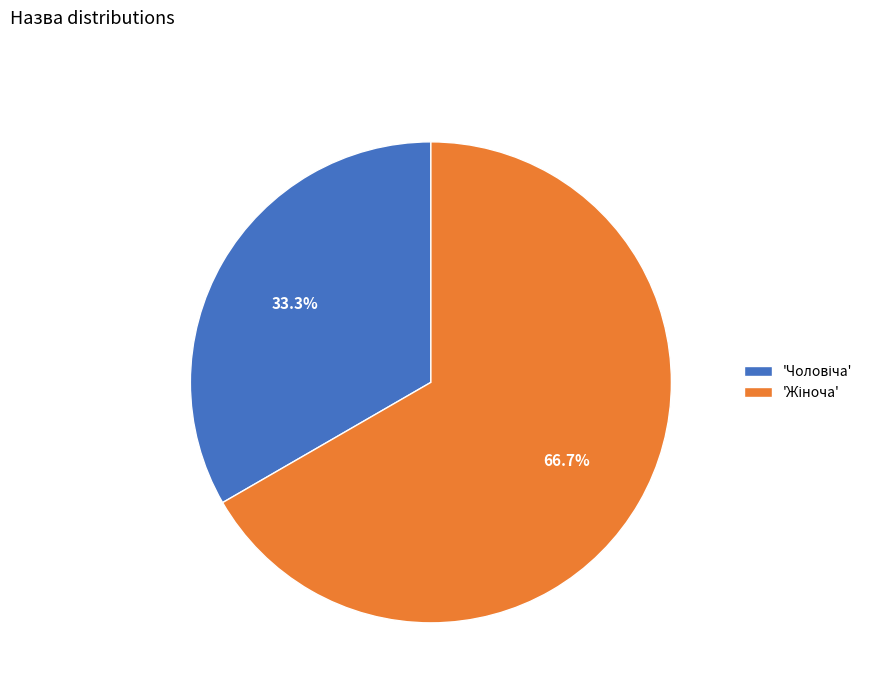

Does any single category account for the majority?

Yes